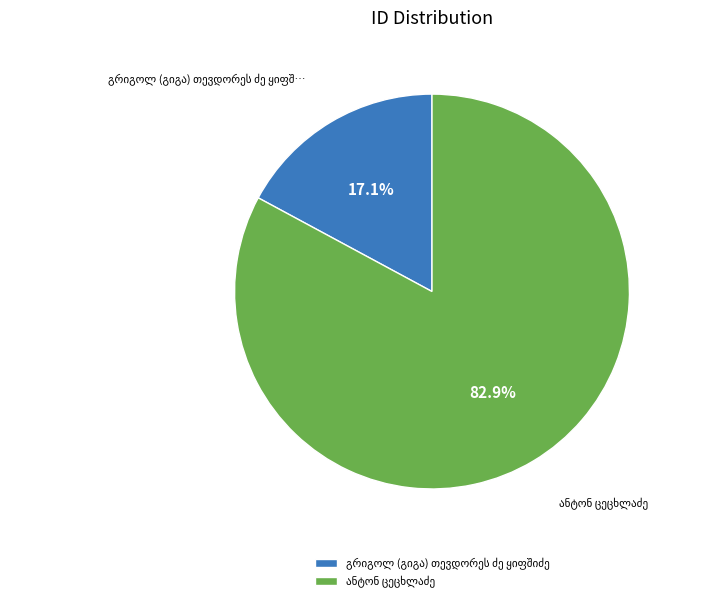

Is there any slice that represents more than half of the pie?

Yes